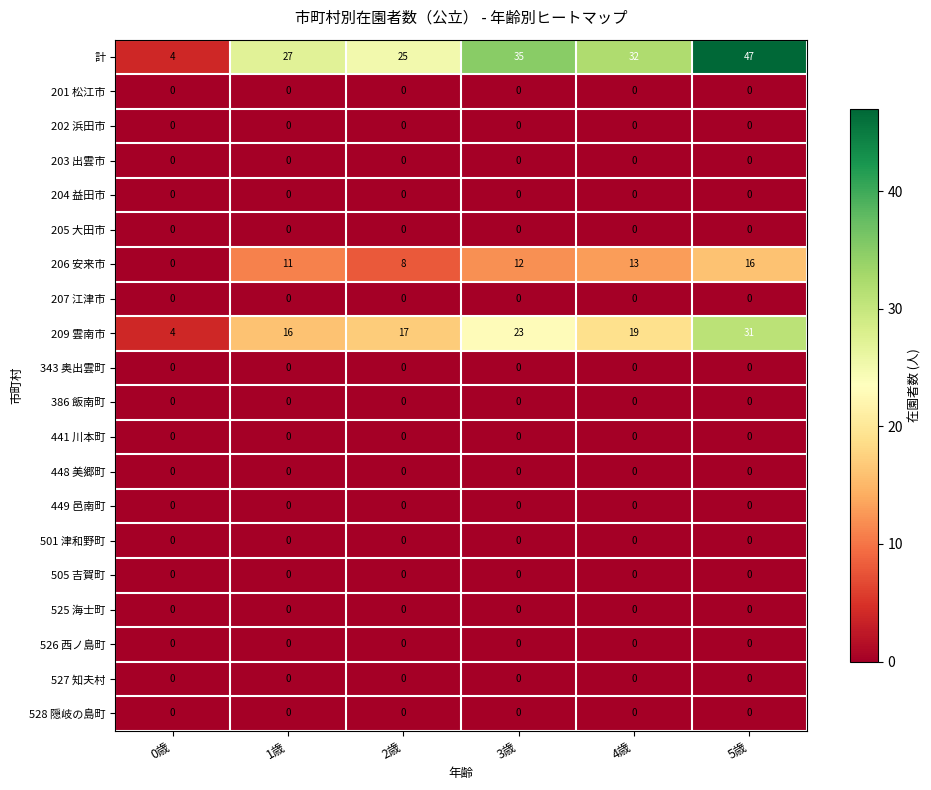

Which series has the largest range (max minus min)?

計